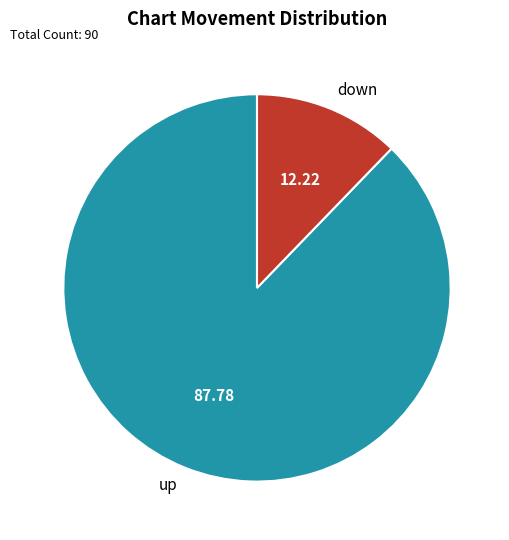

Rank the categories by value from highest to lowest.

up, down